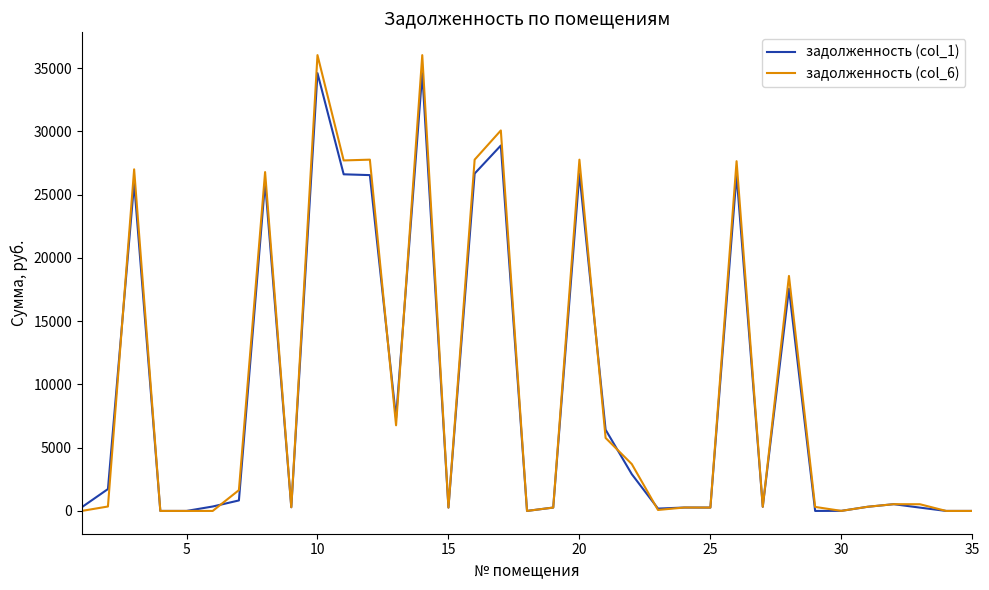

What is the maximum value shown in the chart?

36031.2